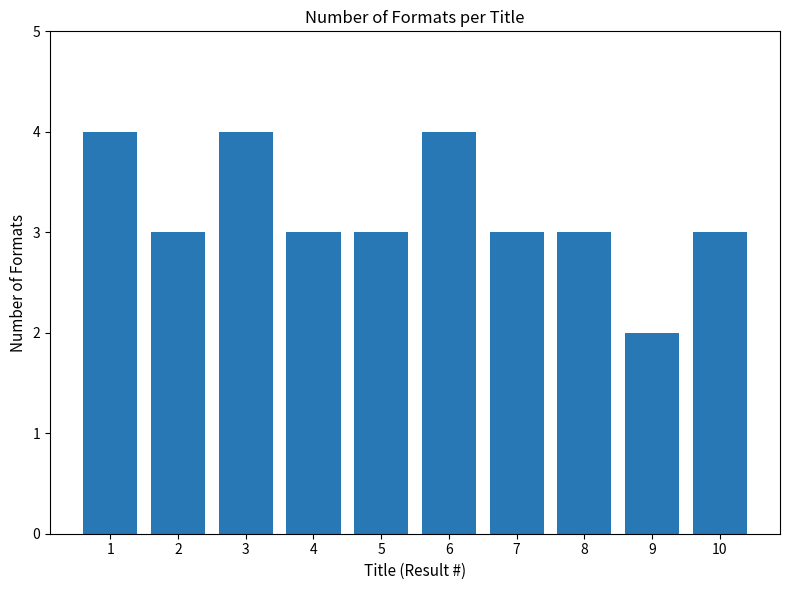

What is the average value?

3